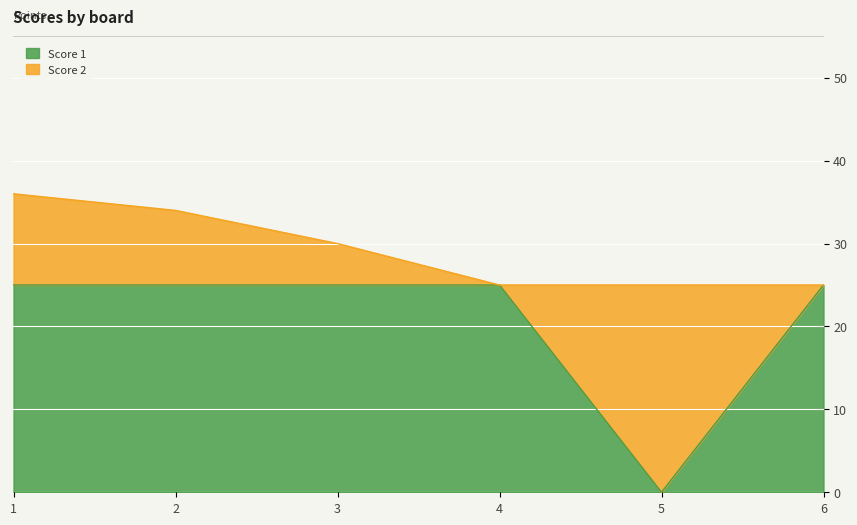

Rank the categories by value from lowest to highest.

5, 1, 2, 3, 4, 6